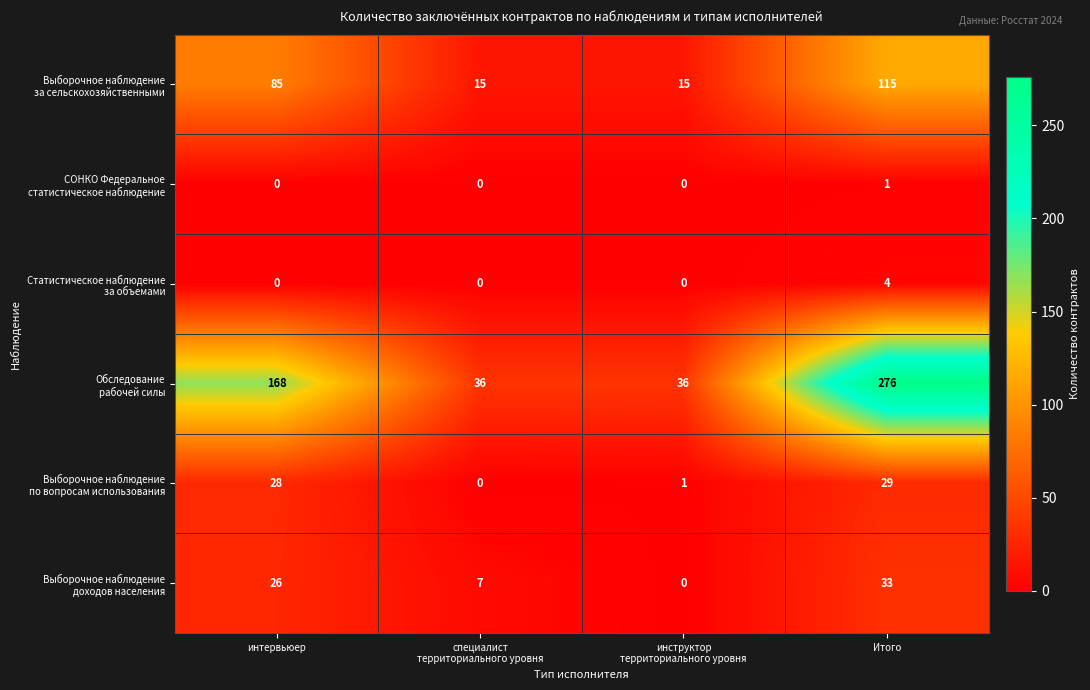

At which category is the sum across all series the highest?

Итого